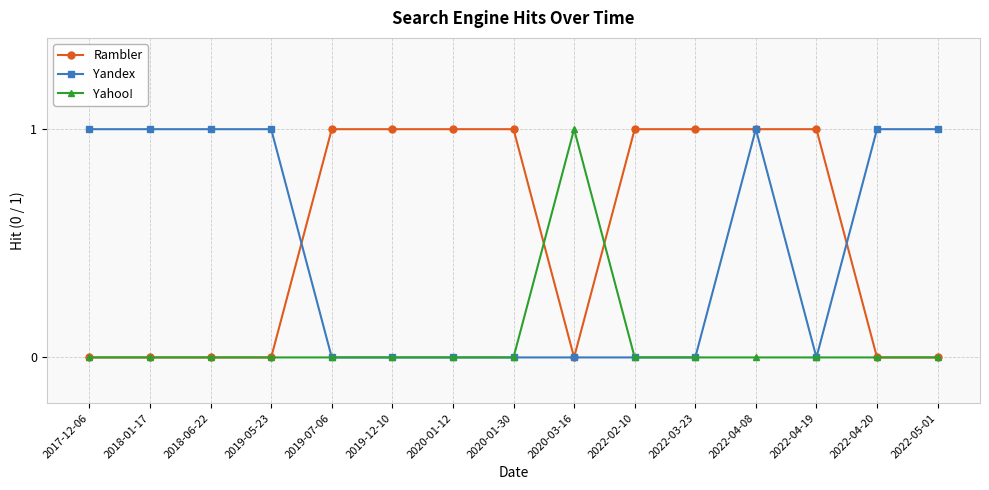

Does the chart have visible grid lines?

Yes